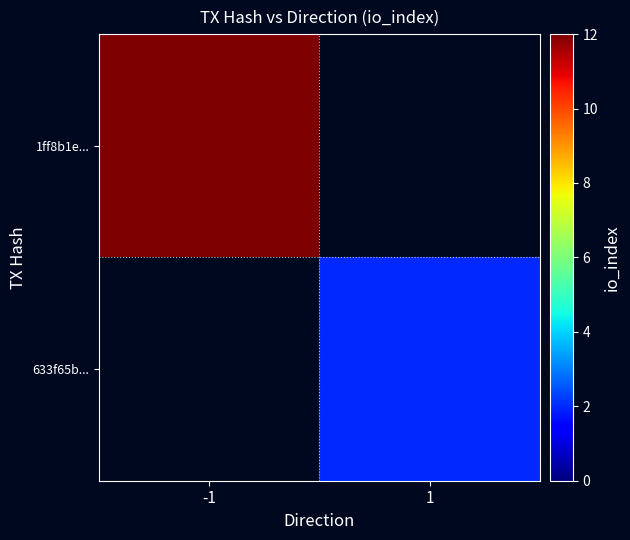

Rank the categories by 1ff8b1e... value from highest to lowest.

-1, 1